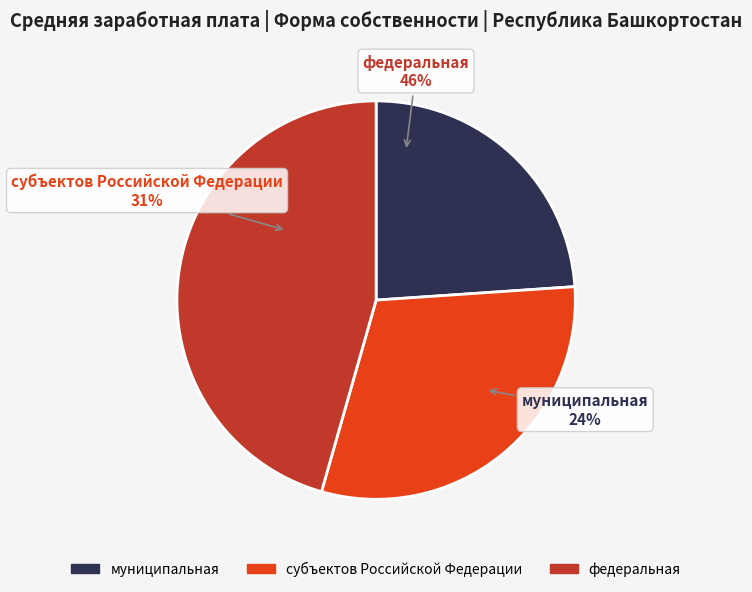

Is the sum of муниципальная and субъектов Российской Федерации greater than half?

Yes